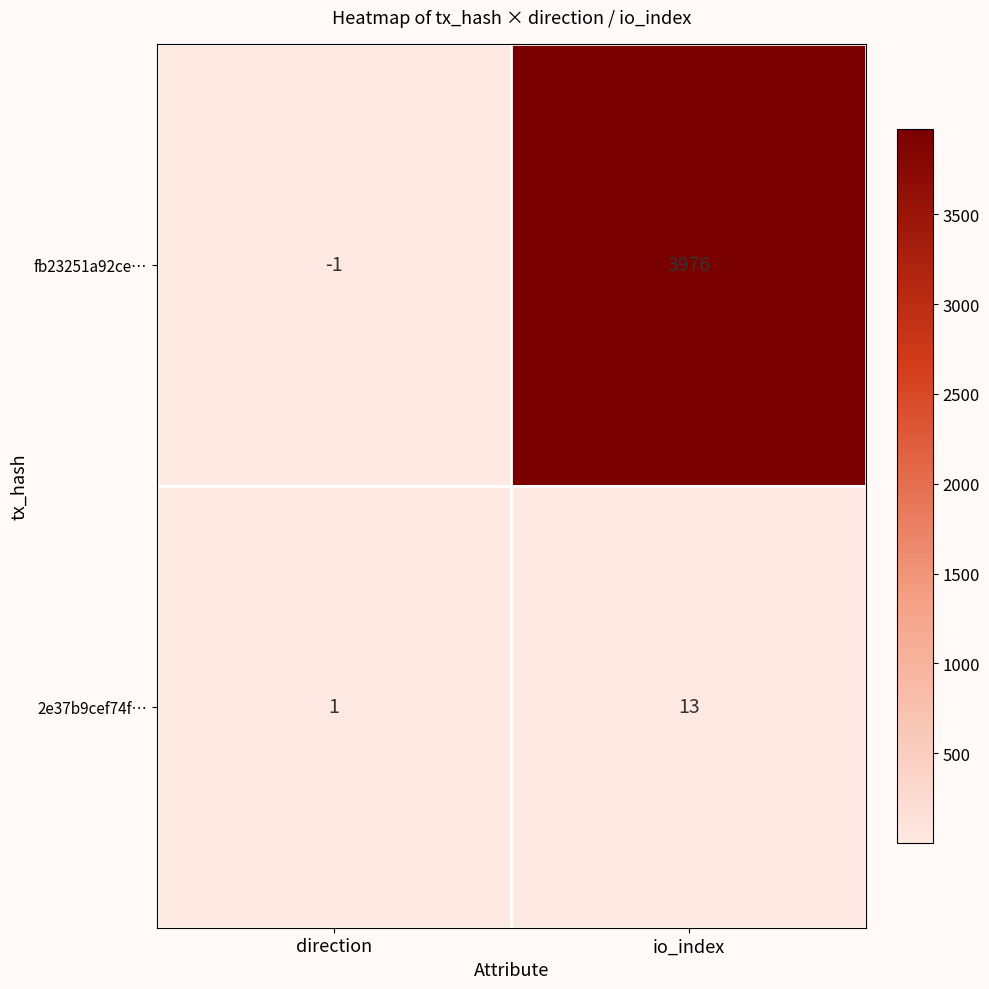

Which series has the largest total across all categories?

fb23251a92ce…